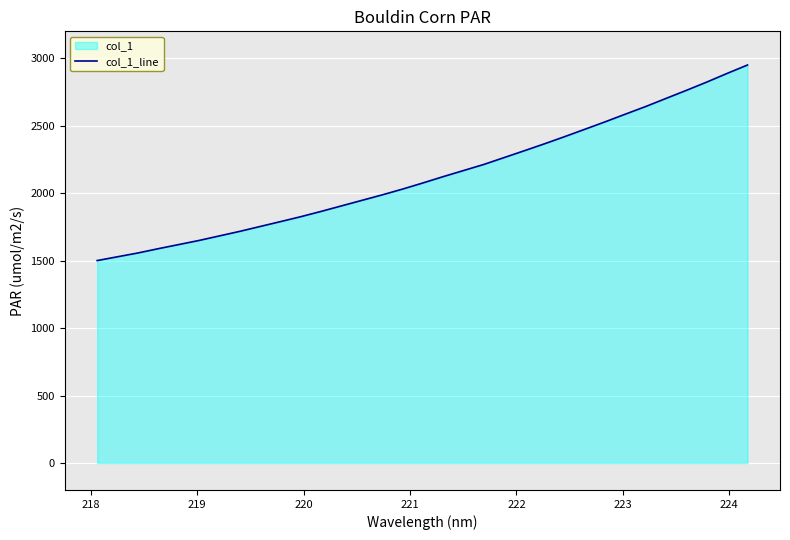

What is the smallest value displayed?

1500.7